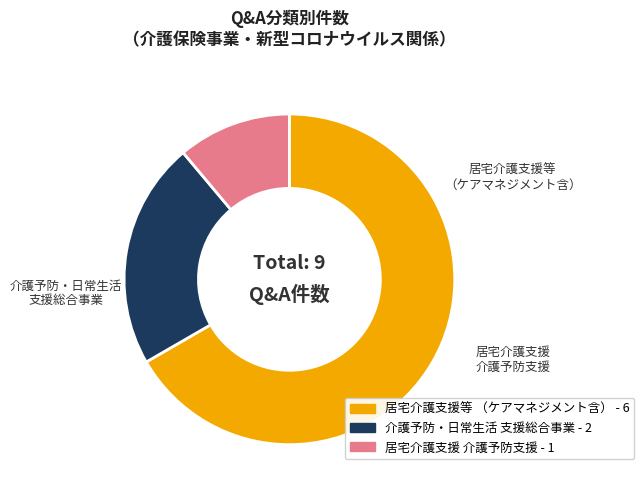

Is it true that 居宅介護支援 介護予防支援 - 1 is 4% of the pie?

False